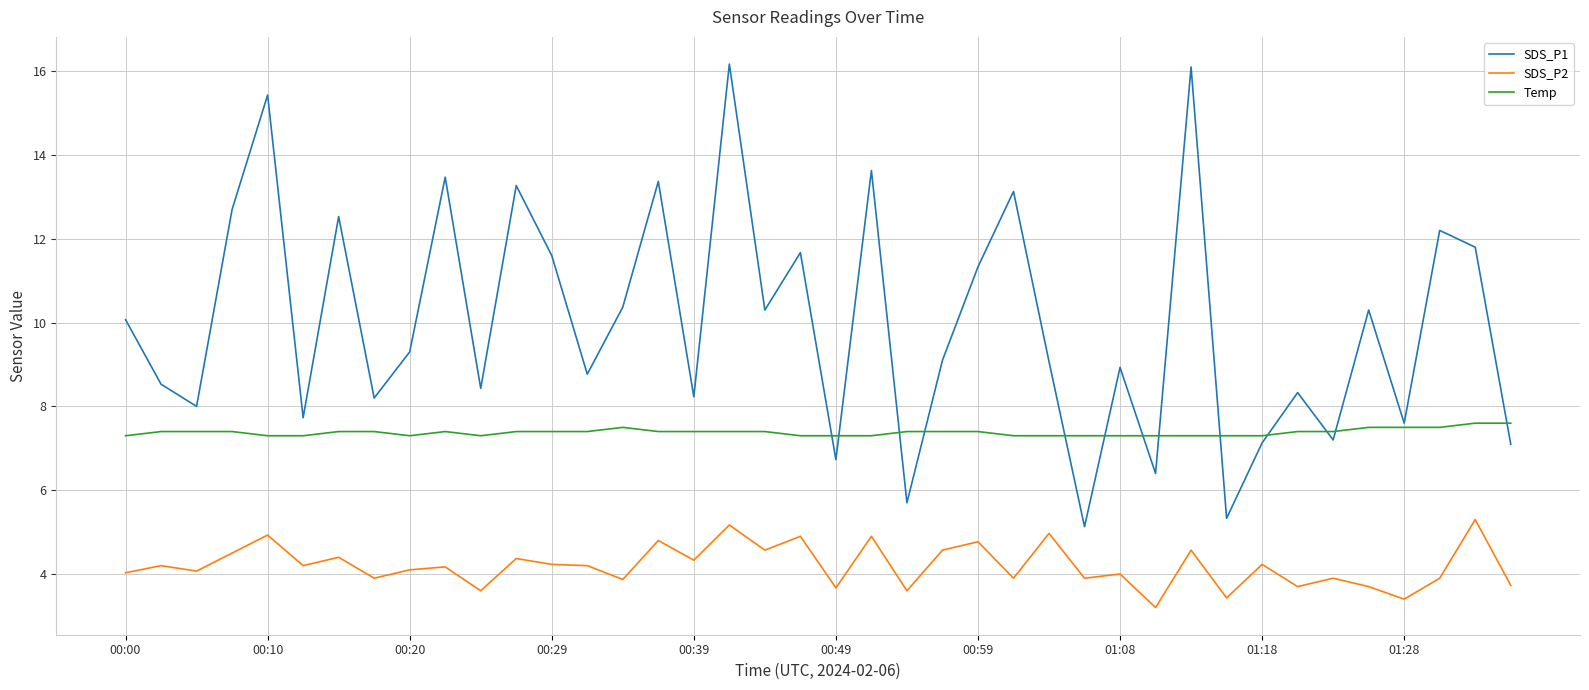

What is the minimum value for Temp?

7.3